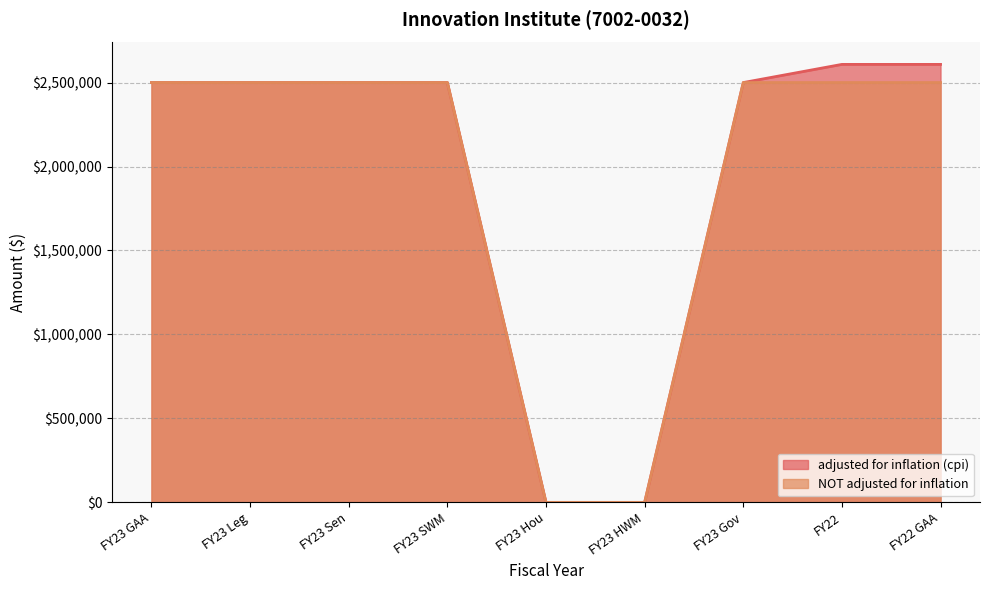

Which series changed the most between FY23 Leg and FY23 HWM?

adjusted for inflation (cpi)